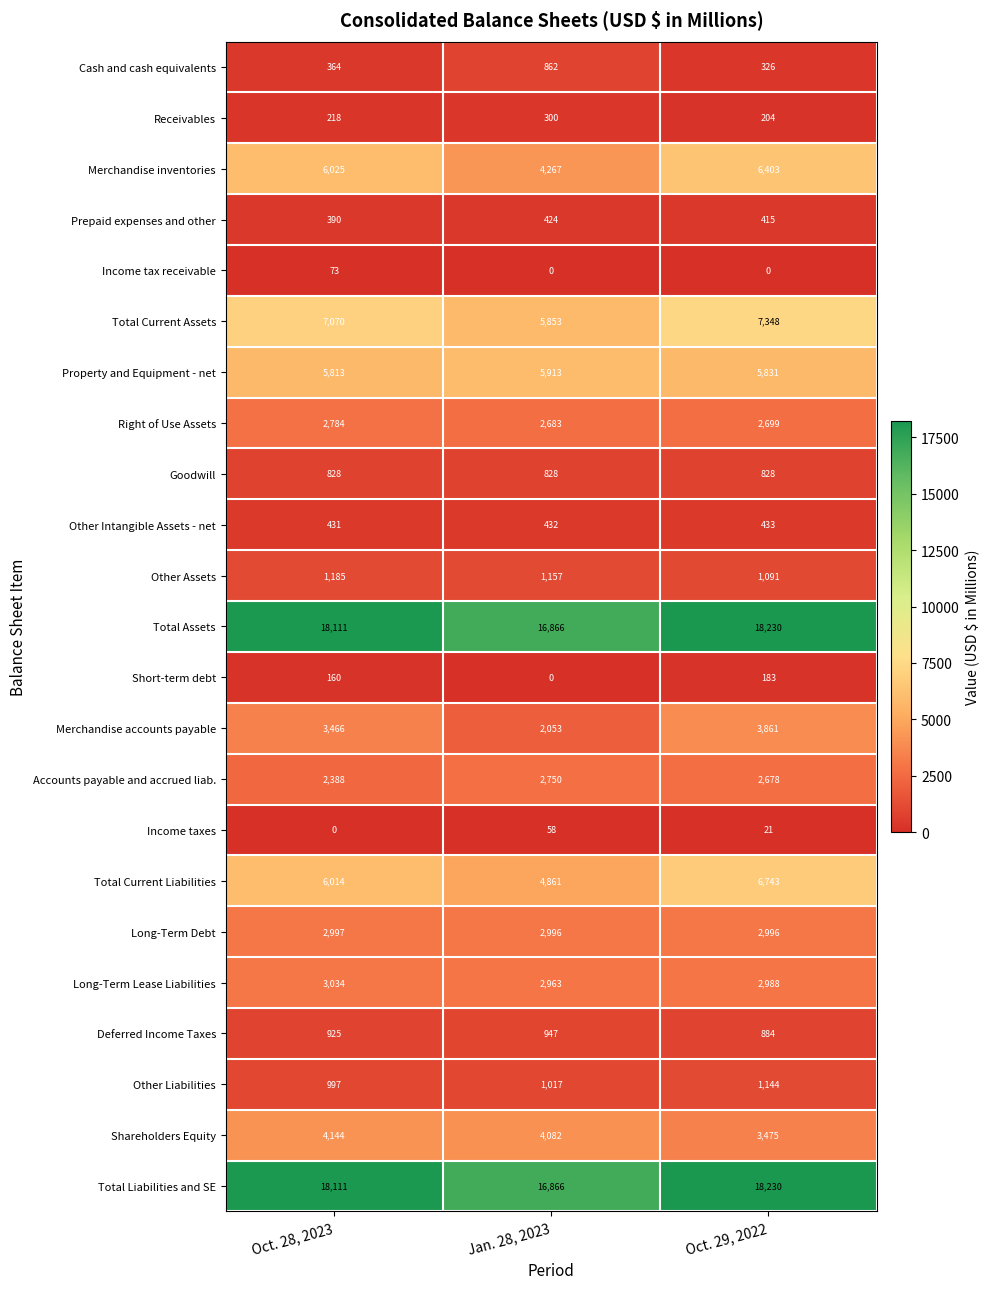

The Merchandise inventories series shows 6025 at Oct. 28, 2023. True or false?

True